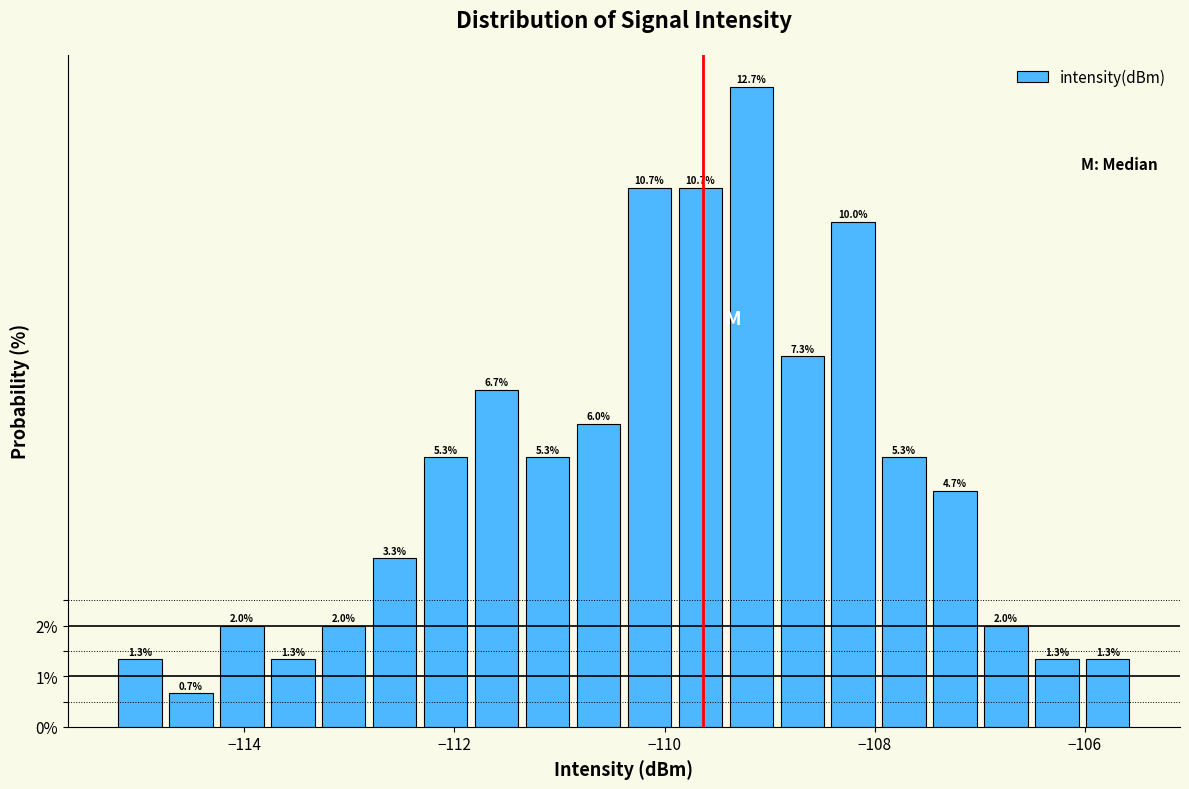

Read against the x-axis, roughly where is the centre of the tallest bar?

-109.2